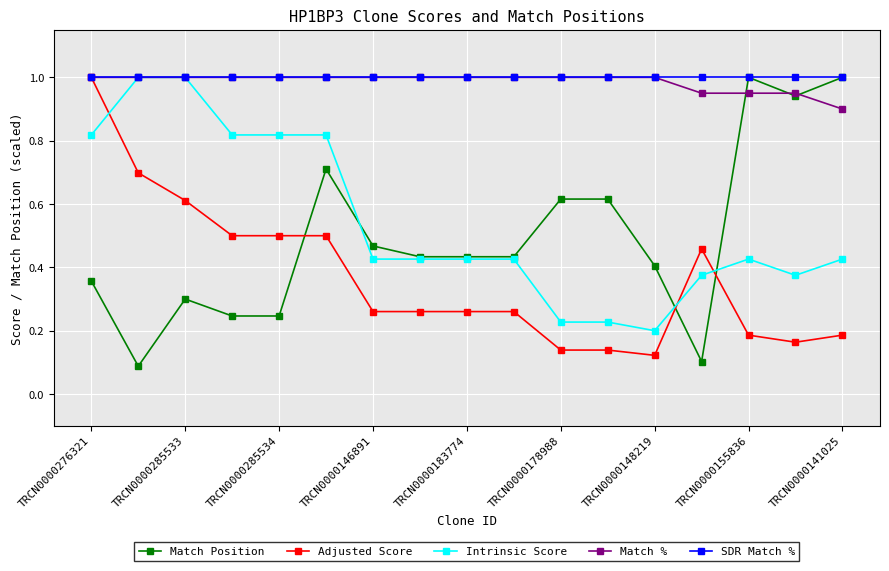

What is the value of the SDR Match % point at the 9th from the left?

1.0